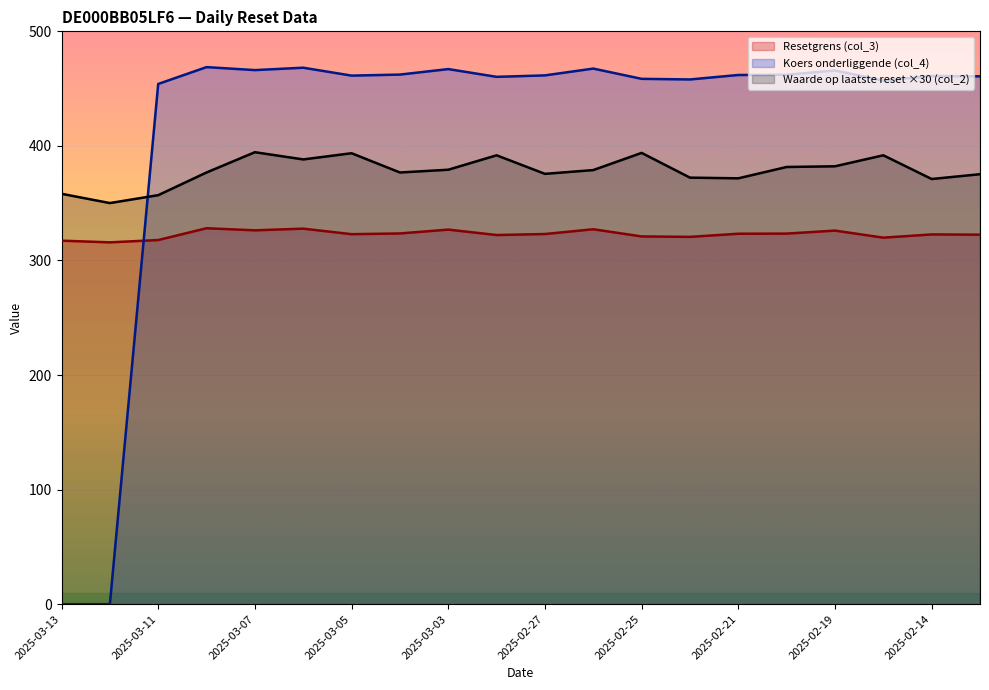

What is the difference between the highest and lowest values at 2025-02-25?

137.6